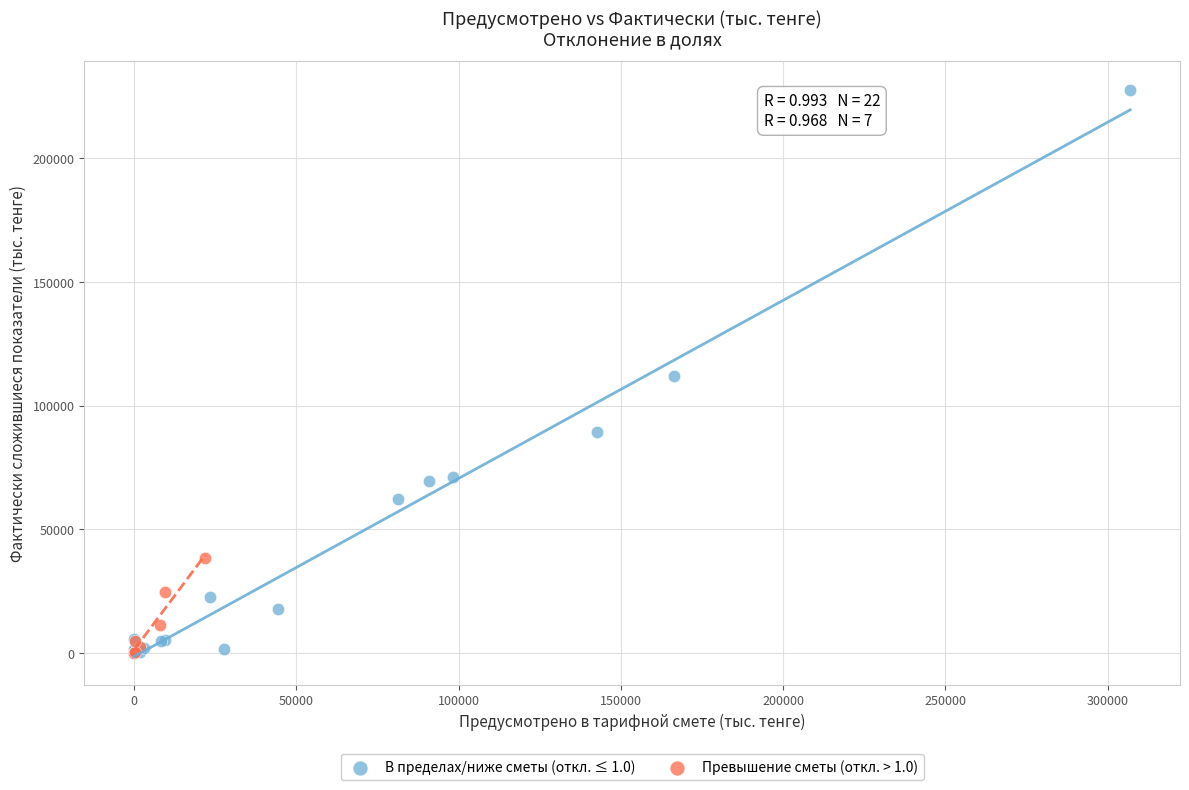

Which series has the widest spread of Y values?

В пределах/ниже сметы (откл. ≤ 1.0)